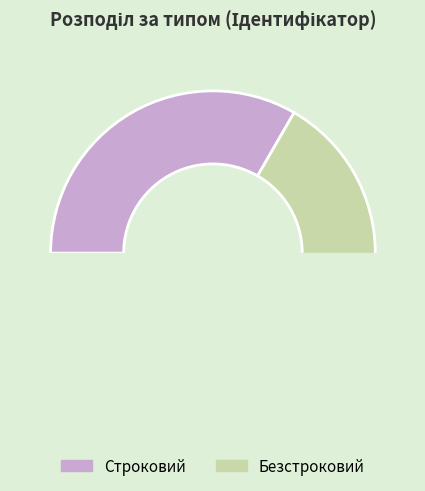

Does Безстроковий represent more than half of the total?

Yes